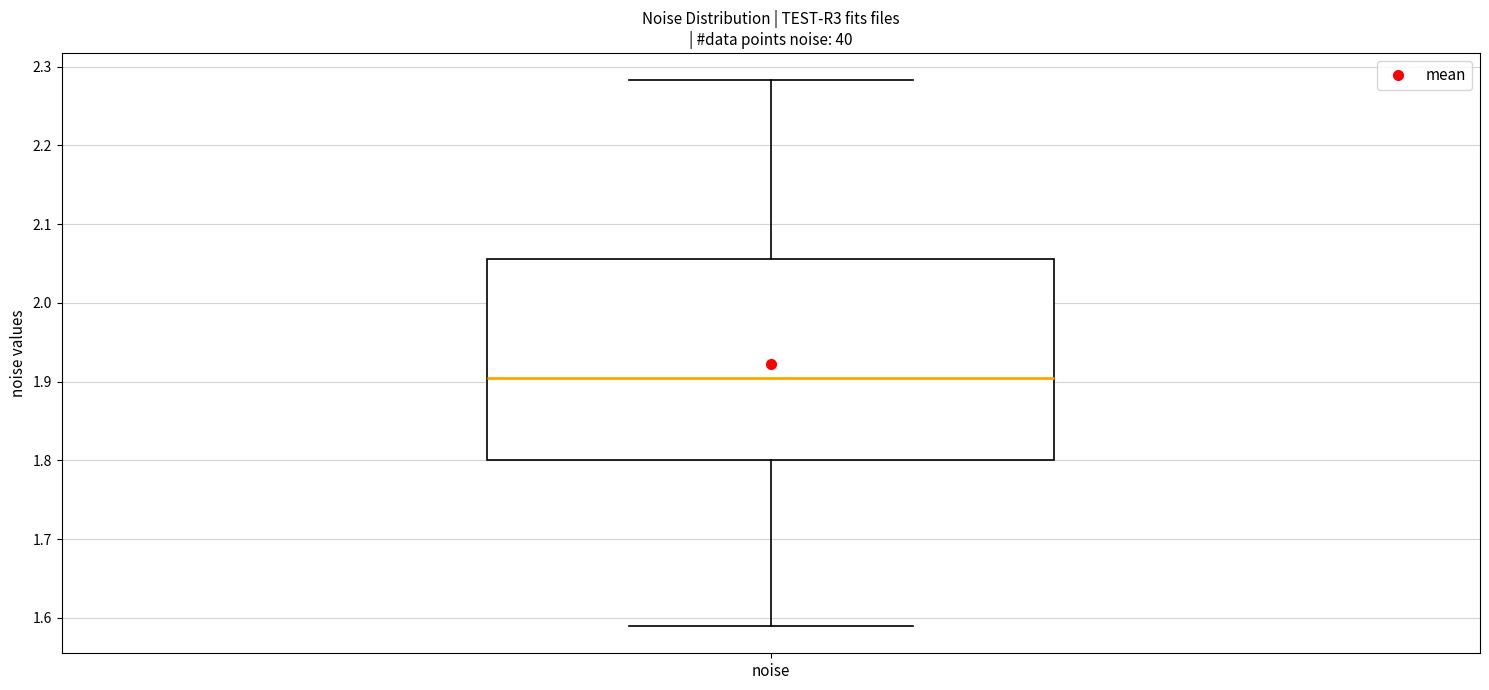

Read this box plot against the y-axis: the position of the median line, the range covered by the box, and the ends of both whiskers. The values are not printed on the chart, so give them approximately, as read against the axis.

median 1.90, box 1.80 to 2.06, whiskers 1.59 to 2.28